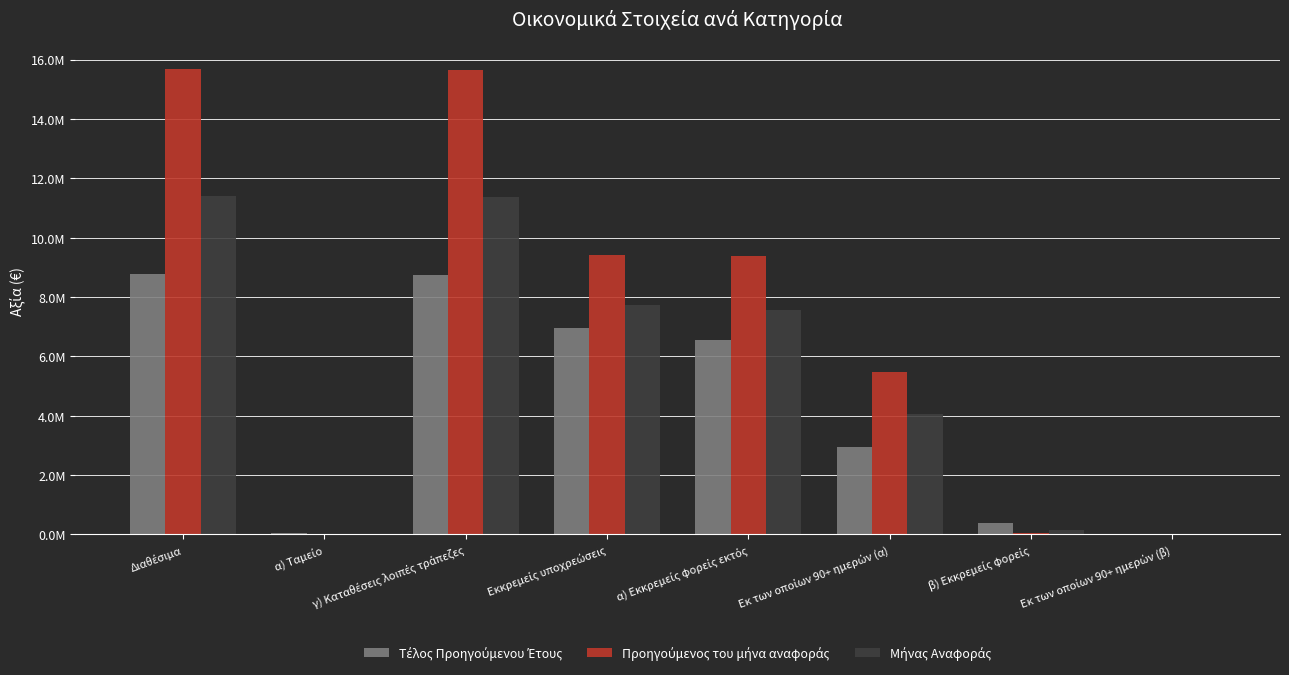

At Εκ των οποίων 90+ ημερών (β), list the series in order from smallest to largest.

Προηγούμενος του μήνα αναφοράς, Μήνας Αναφοράς, Τέλος Προηγούμενου Έτους